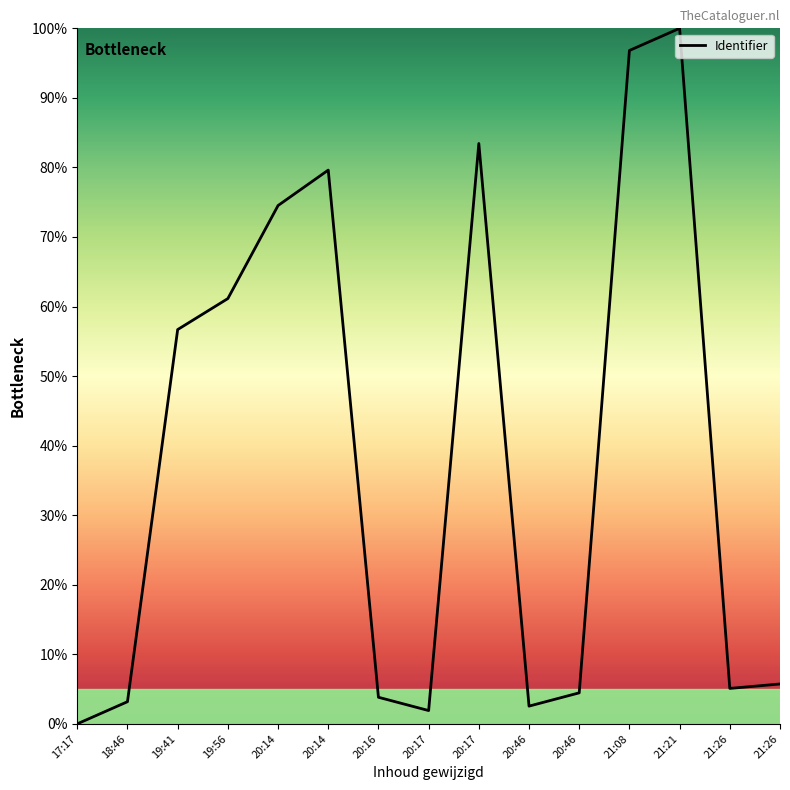

How many categories are shown in the chart?

15